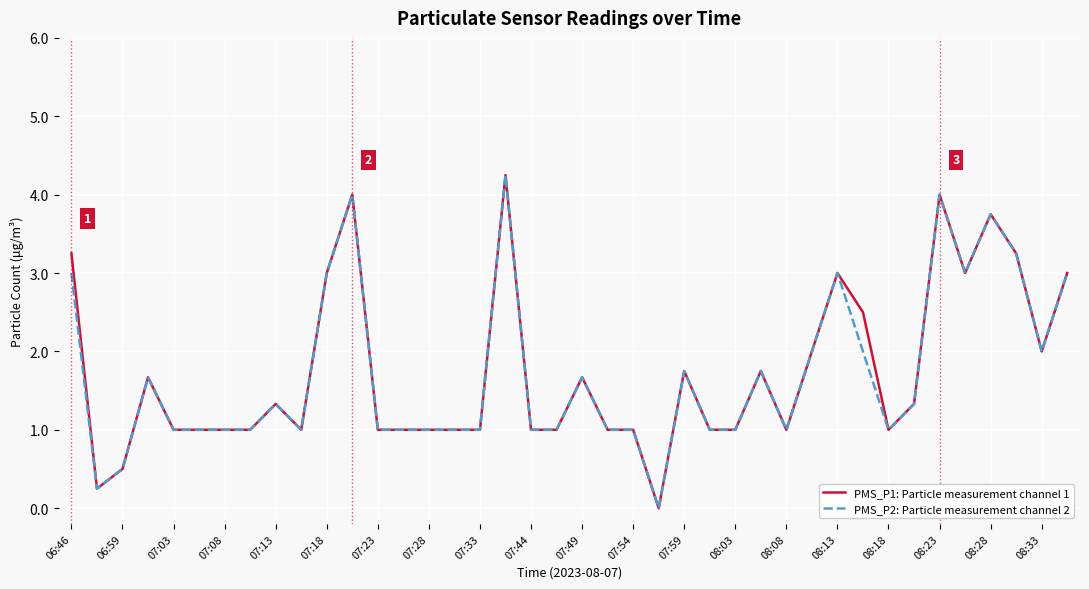

How many distinct data groups are displayed?

2